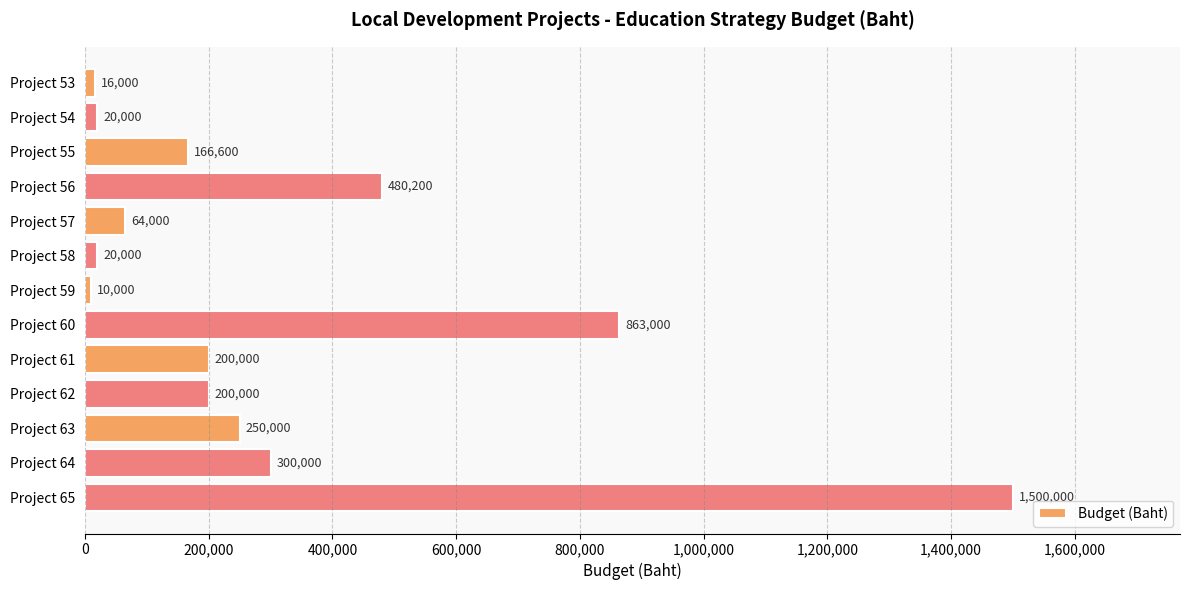

What is the difference between the second highest and second lowest values?

847000